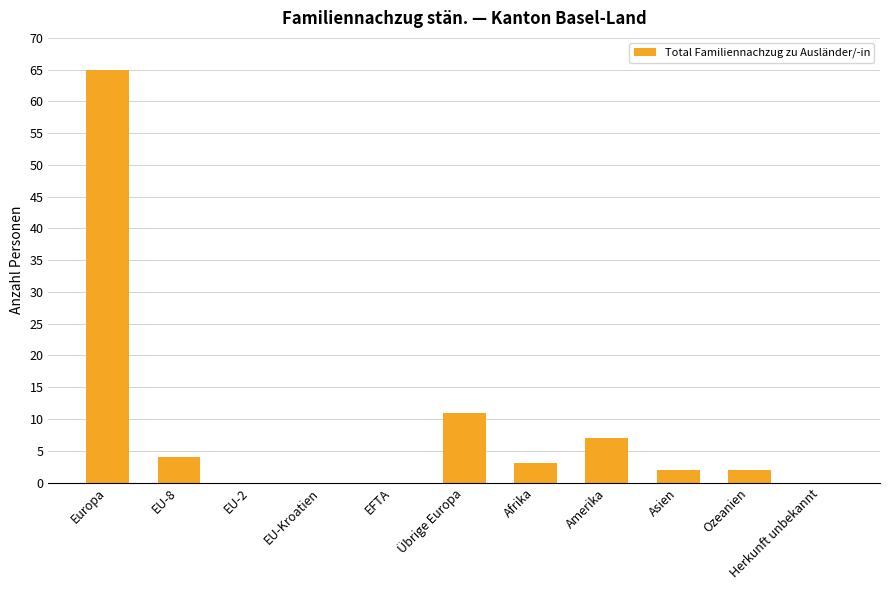

The chart shows a value of 40 at Herkunft unbekannt. True or false?

False